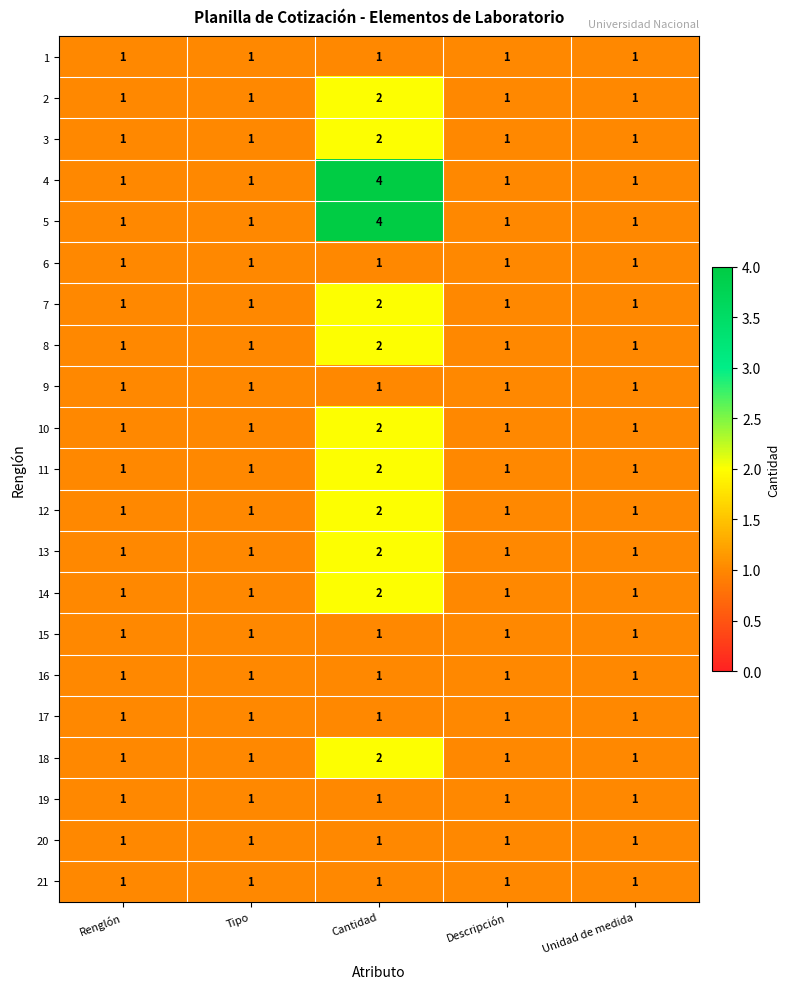

At which category is the sum across all series the highest?

Cantidad